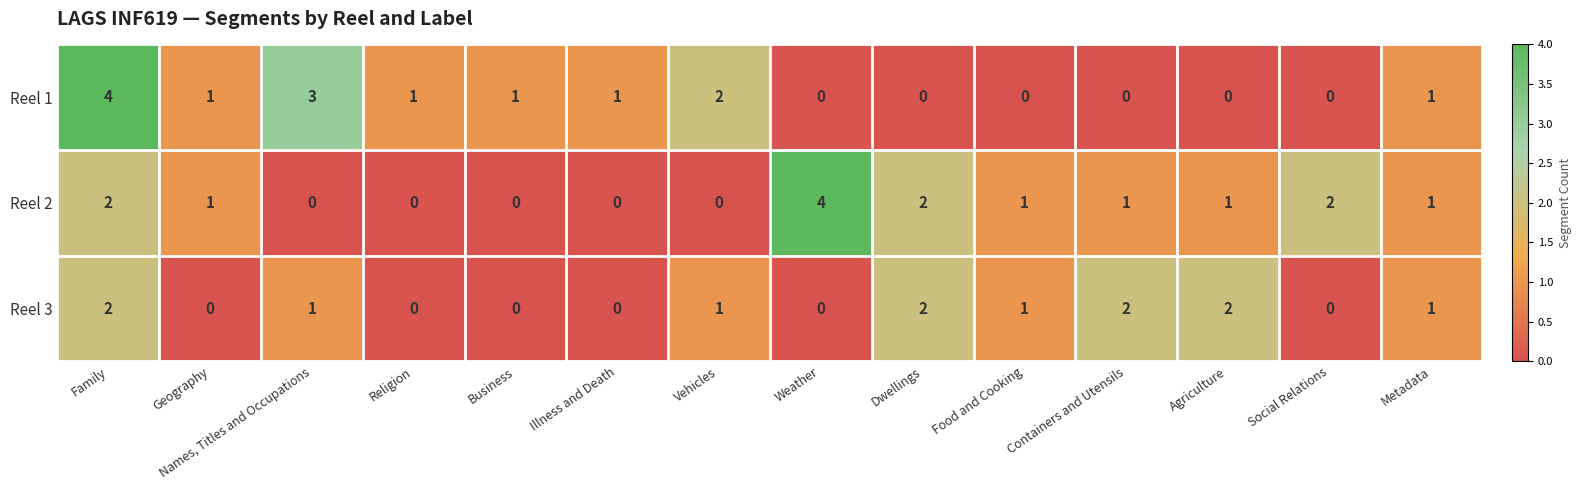

What is the maximum value shown in the chart?

4